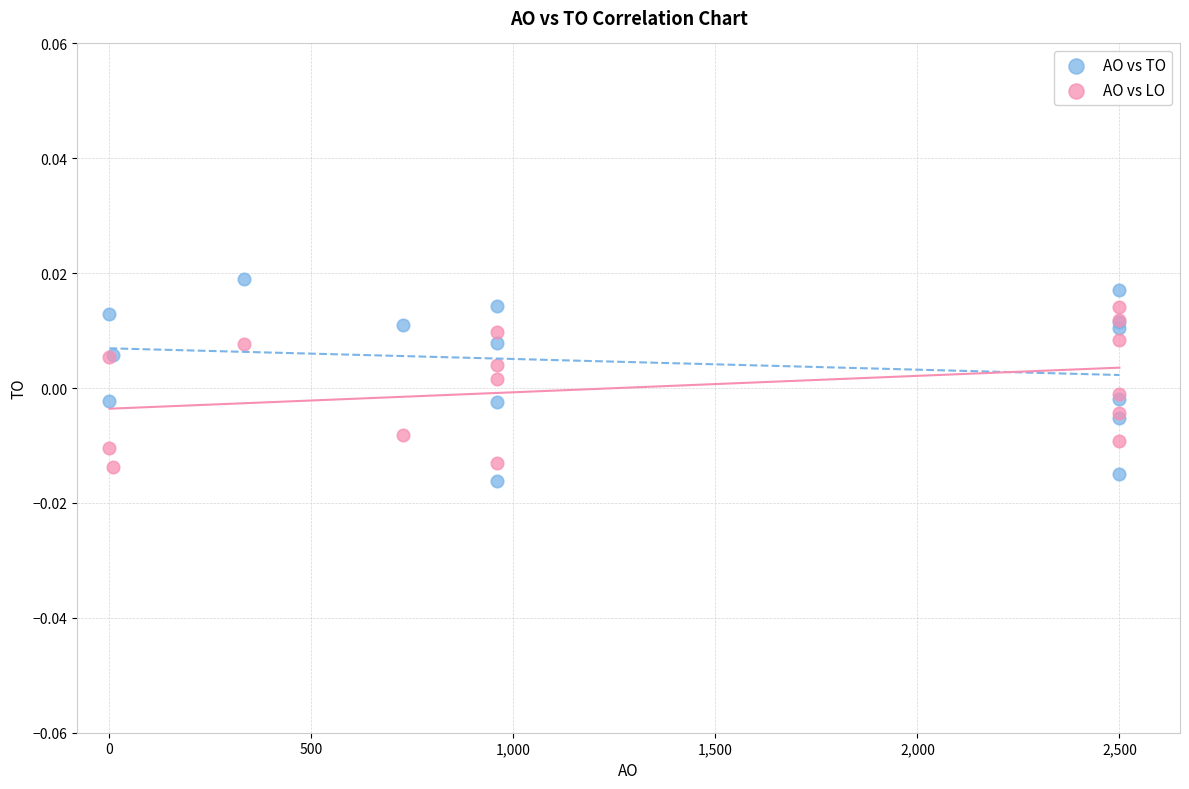

Which series reaches the maximum Y coordinate?

AO vs TO